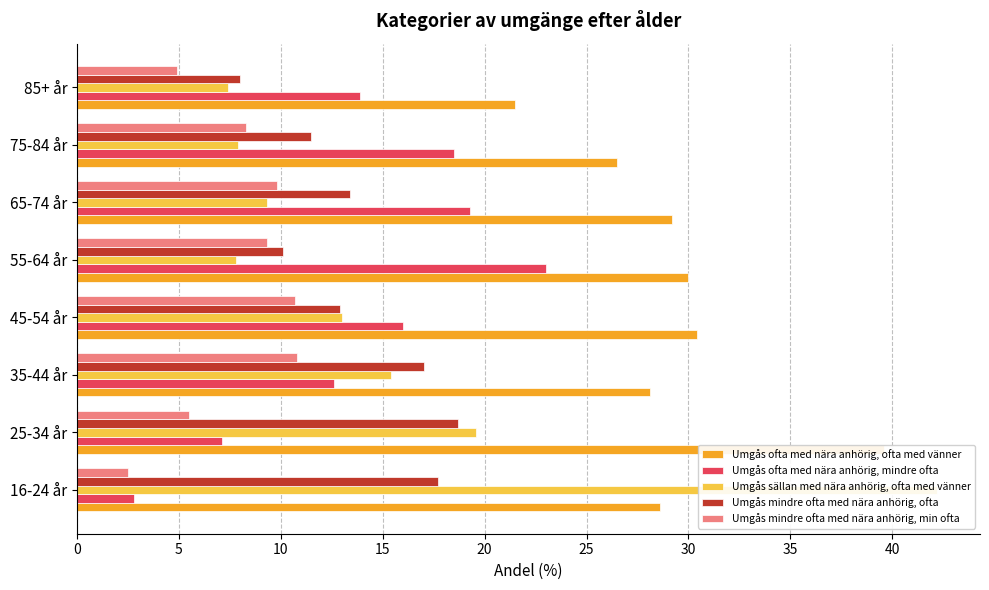

The Umgås sällan med nära anhörig, ofta med vänner series shows 42.2 at 0. True or false?

True